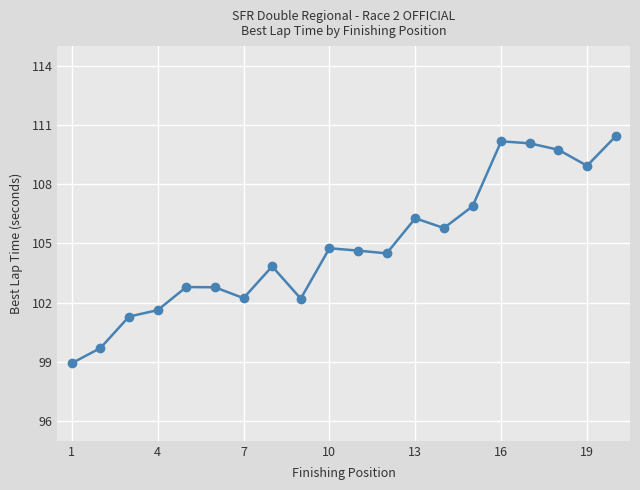

What is the value of the 2nd point from the left?

99.7